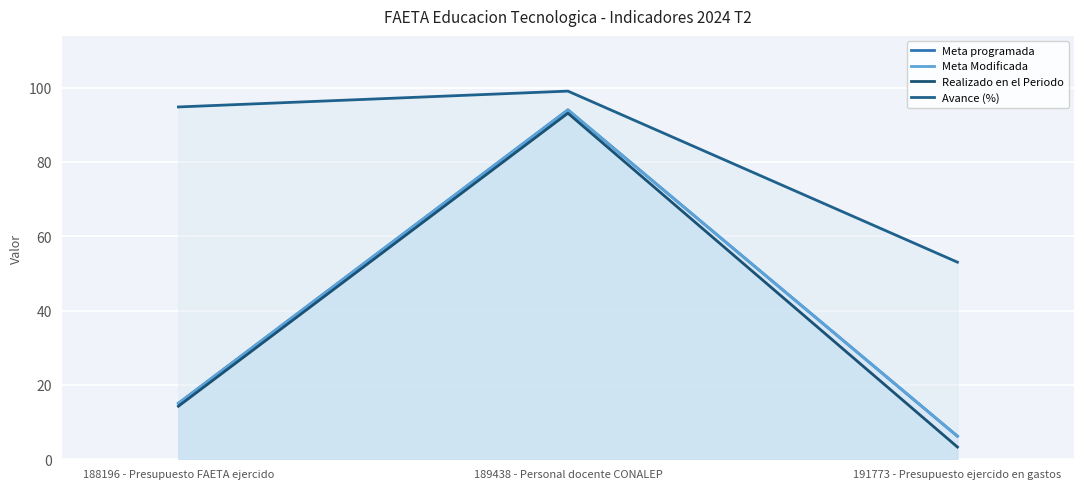

What is the sum of the Realizado en el Periodo values at 188196 - Presupuesto FAETA ejercido and 191773 - Presupuesto ejercido en gastos?

17.6